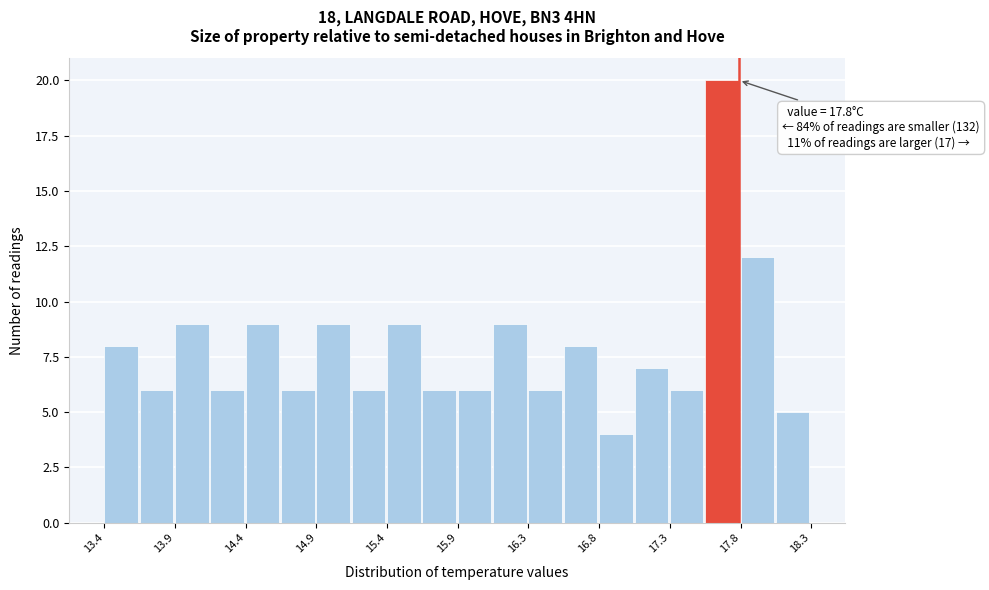

Over which range of the x-axis is the bar tallest?

17.565 to 17.810